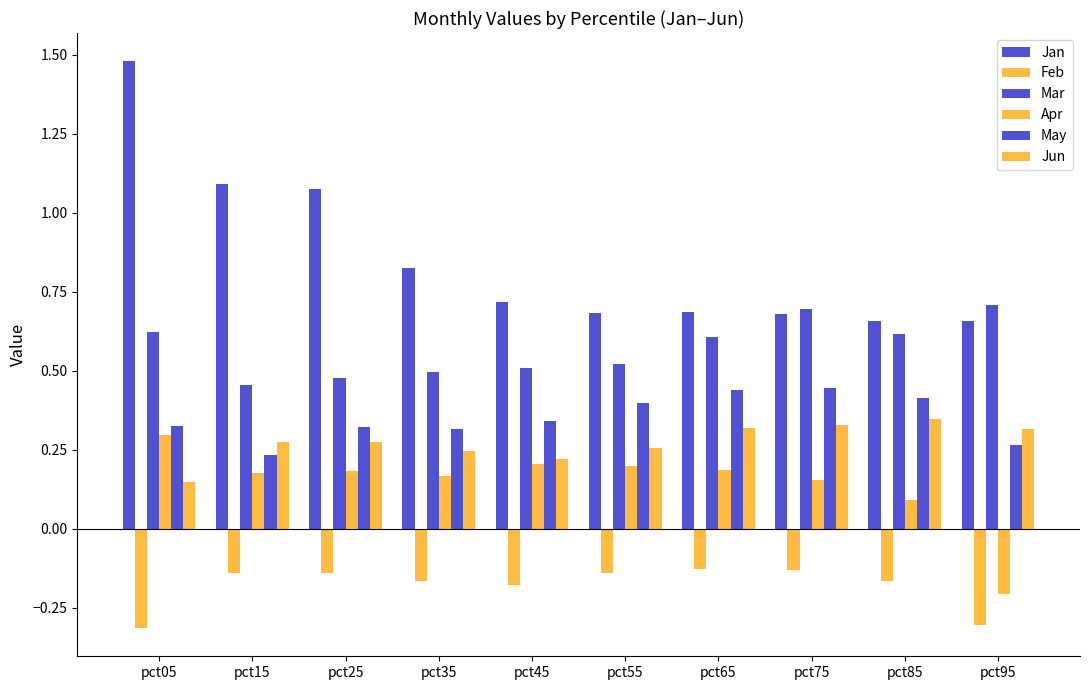

Rank the categories by Feb value from highest to lowest.

pct65, pct75, pct15, pct55, pct25, pct35, pct85, pct45, pct95, pct05